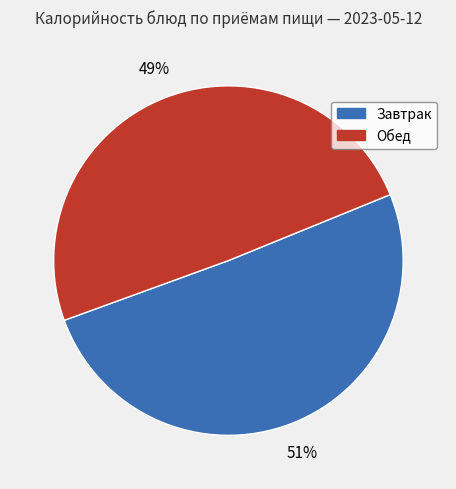

To the nearest percent, what is the combined percentage of Завтрак and Обед?

100%